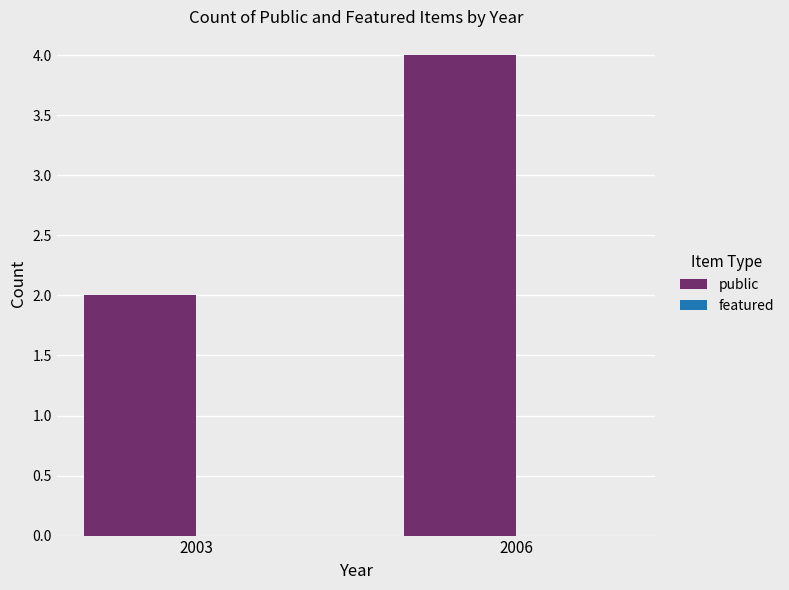

What is the sum of the values at 2006 and 2003?

6